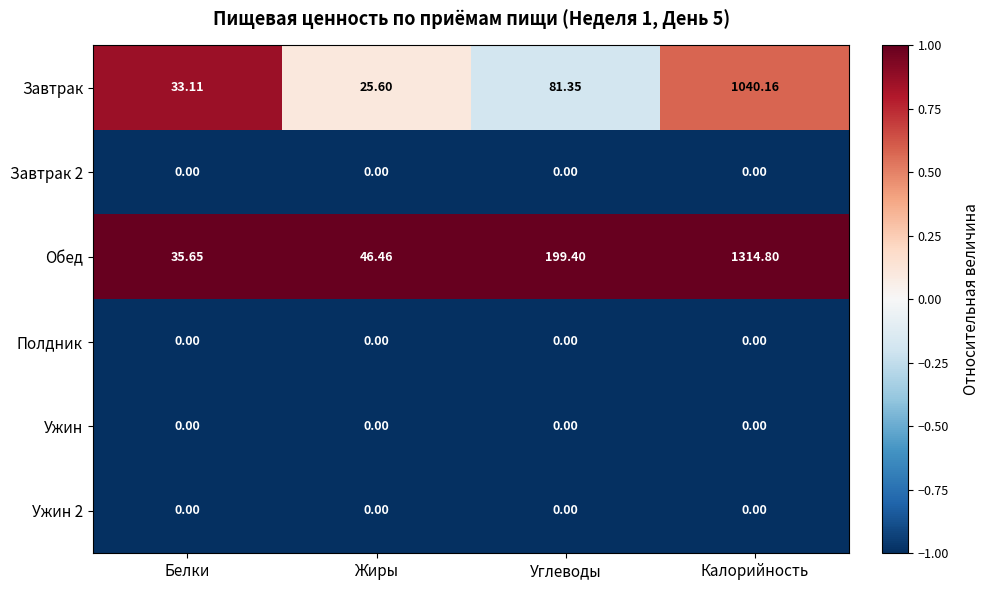

Which series has the widest spread of values?

Обед